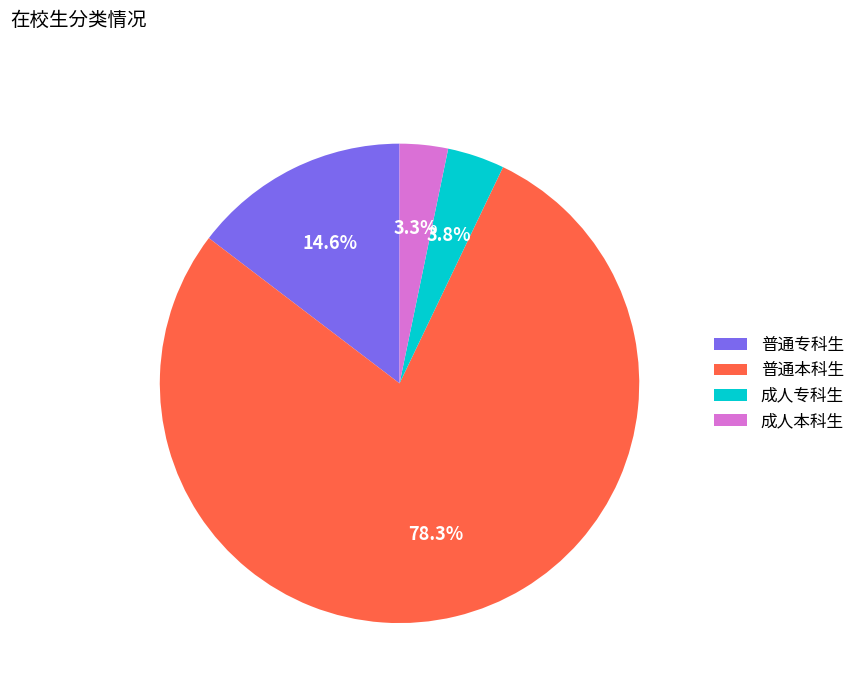

Between 普通专科生 and 成人专科生, which is larger?

普通专科生